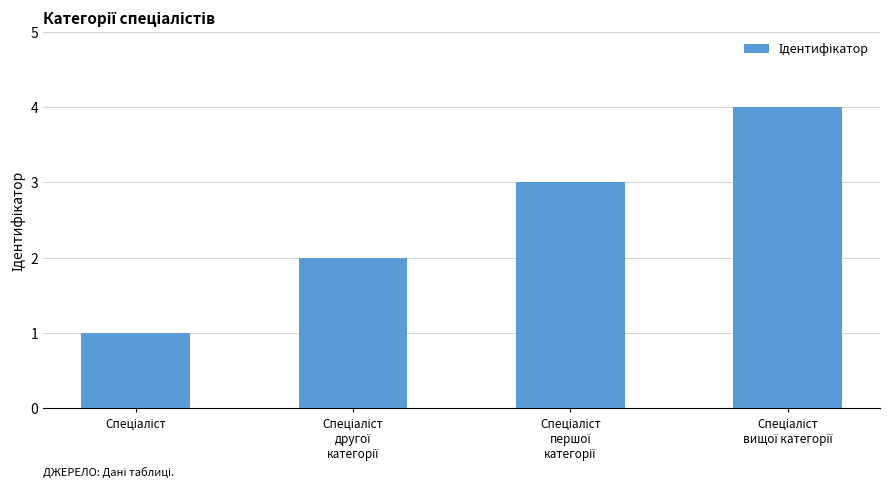

What is the maximum value shown in the chart?

4